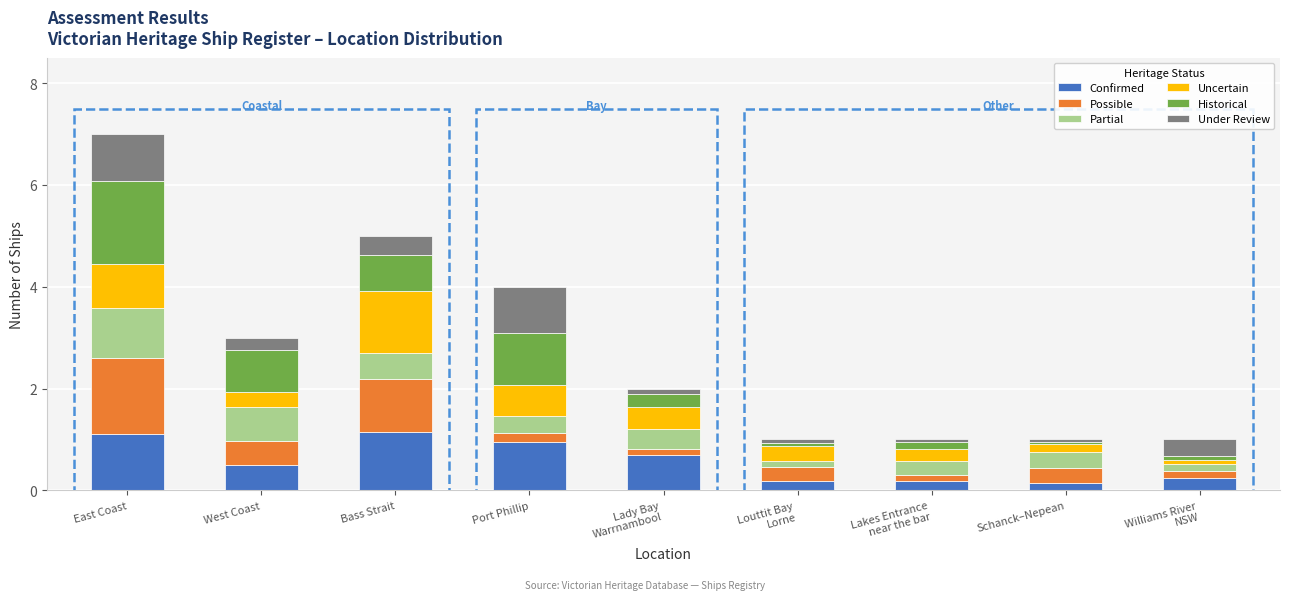

At which category is the sum across all series the highest?

East Coast